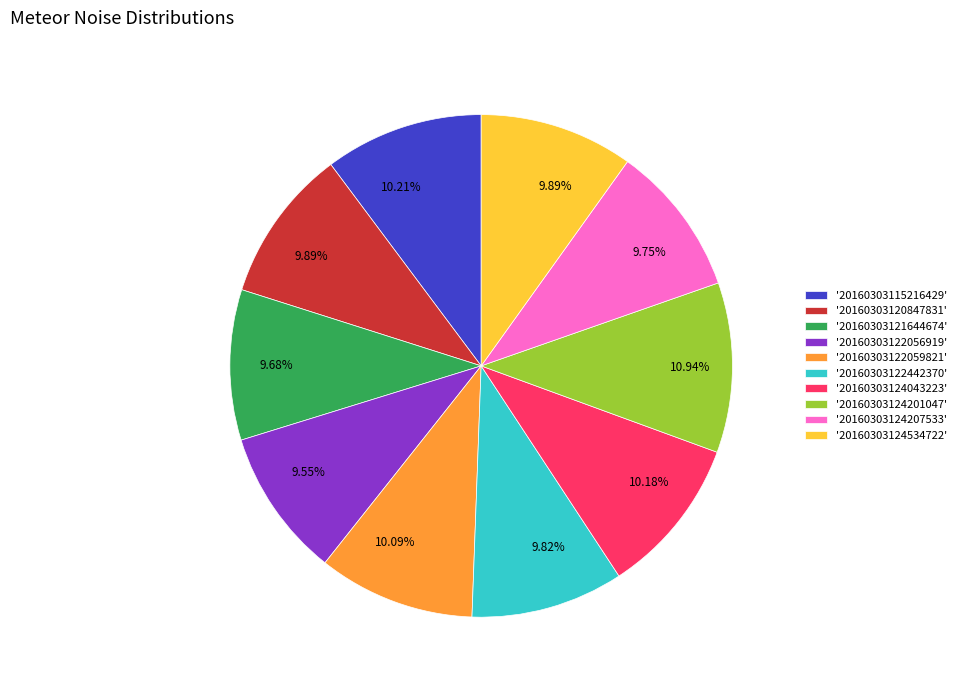

Approximately how many times larger is the value at '20160303122056919' compared to '20160303115216429'?

0.9